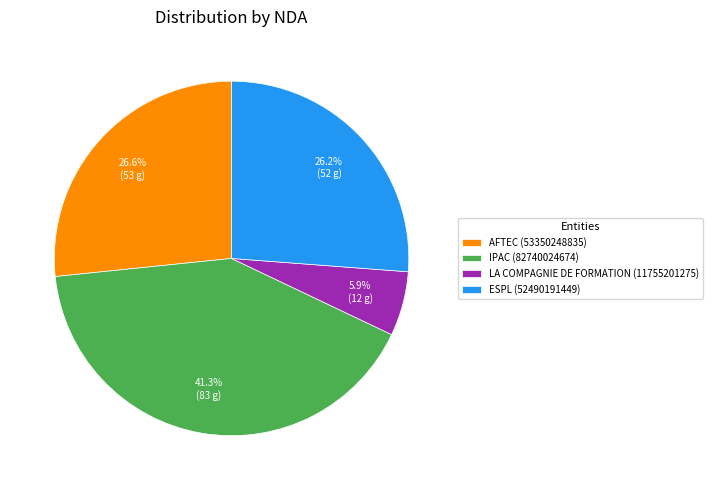

What percentage is the AFTEC (53350248835) slice, to the nearest percent?

27%